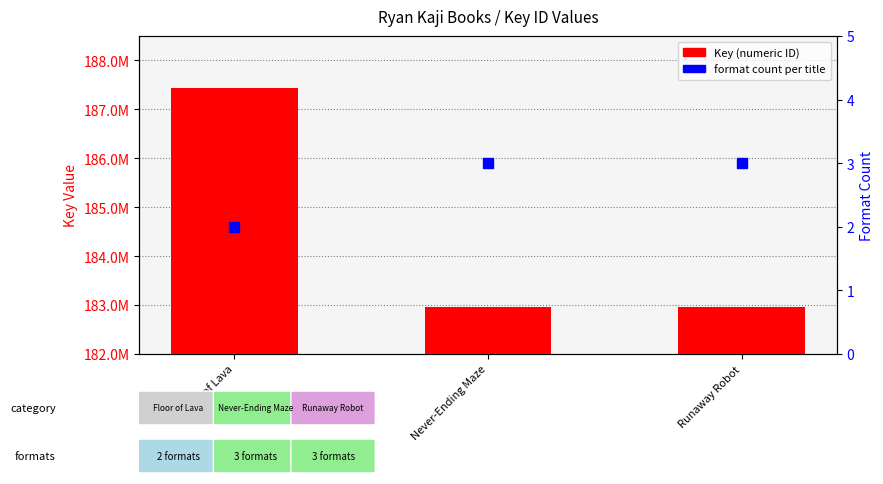

Which series has the largest total across all categories?

Key (numeric ID)